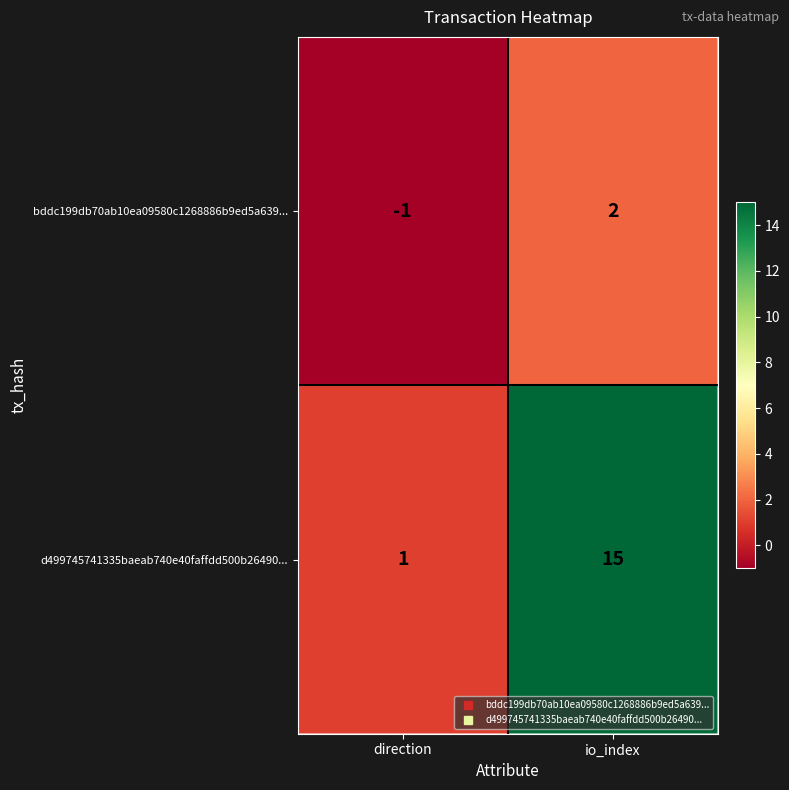

Which series has the largest total across all categories?

d499745741335baeab740e40faffdd500b26490...